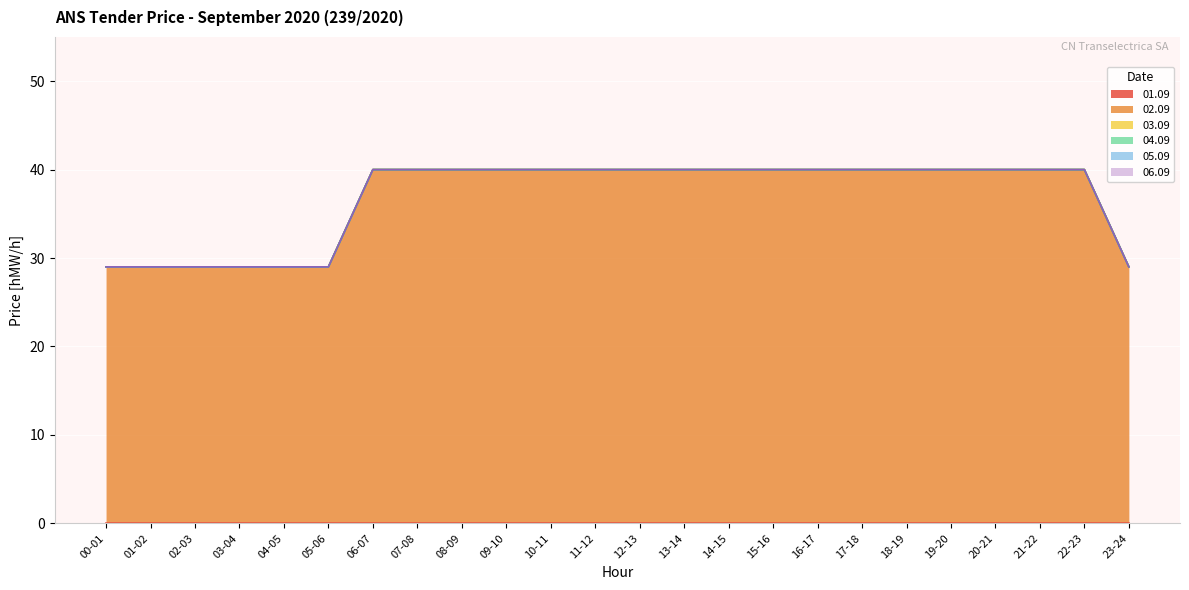

Where is 02.09 nearest to the value 34?

00-01